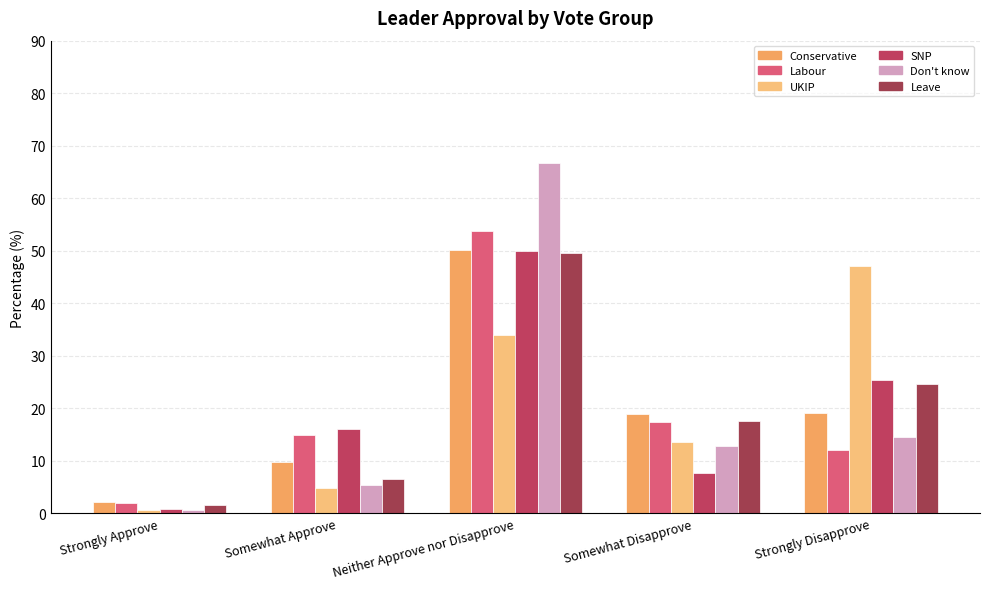

What is the minimum value for Conservative?

2.2